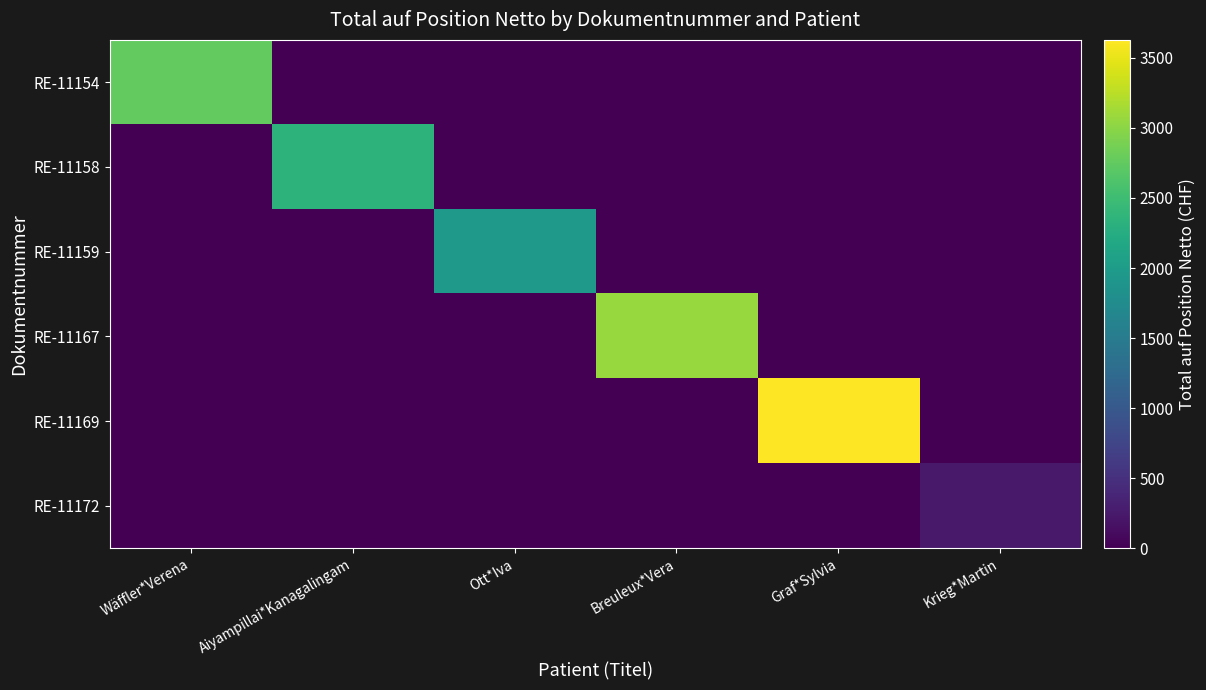

Rank the series by their maximum value, from highest to lowest.

RE-11169, RE-11167, RE-11154, RE-11158, RE-11159, RE-11172